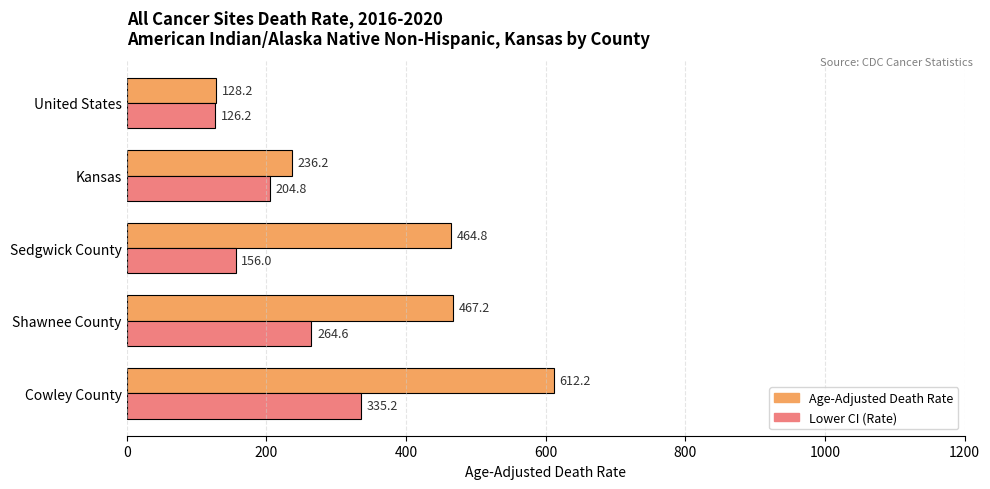

At Sedgwick County, list the series in order from largest to smallest.

Age-Adjusted Death Rate, Lower CI (Rate)